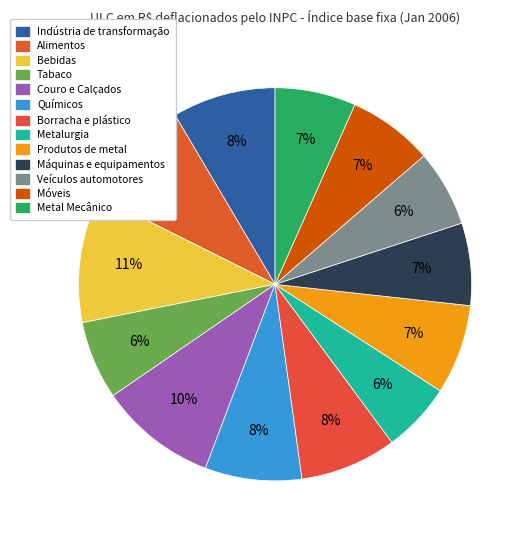

The Veículos automotores slice represents 6% of the pie. True or false?

True